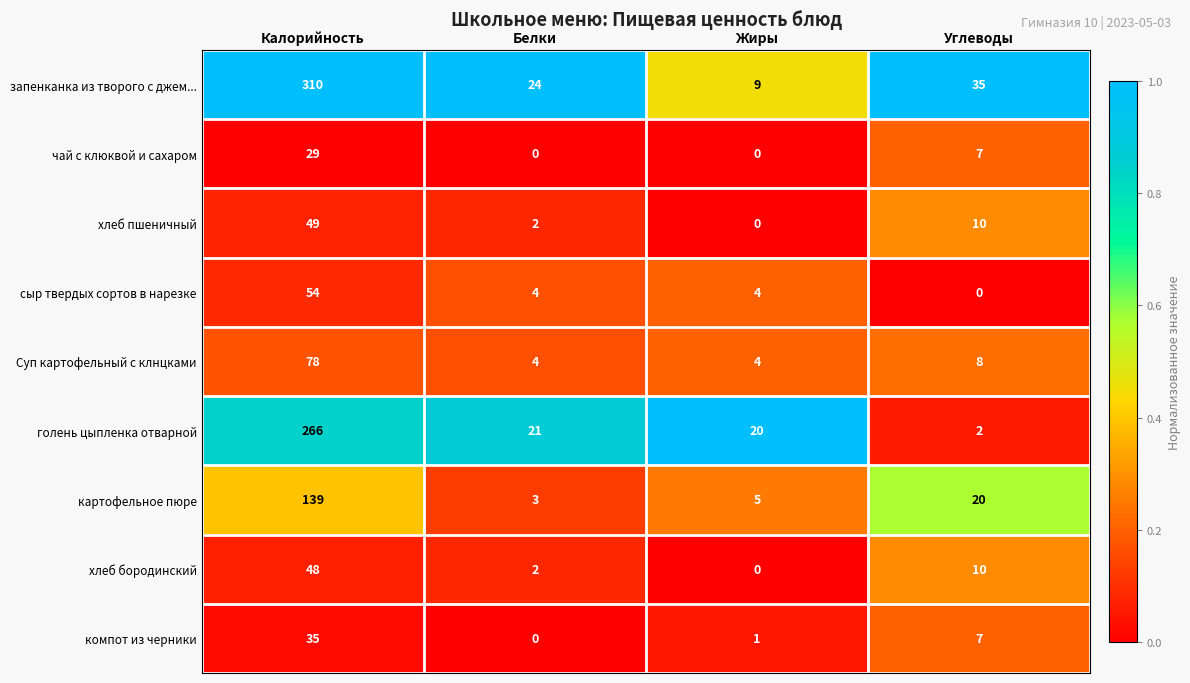

Read the запенканка из творого с джем... value at Углеводы, to the nearest 10.

40